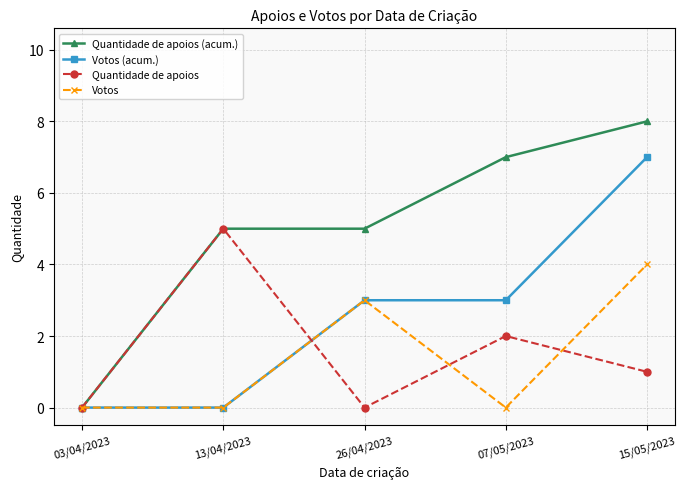

How many interior local peaks does the Quantidade de apoios series have?

2